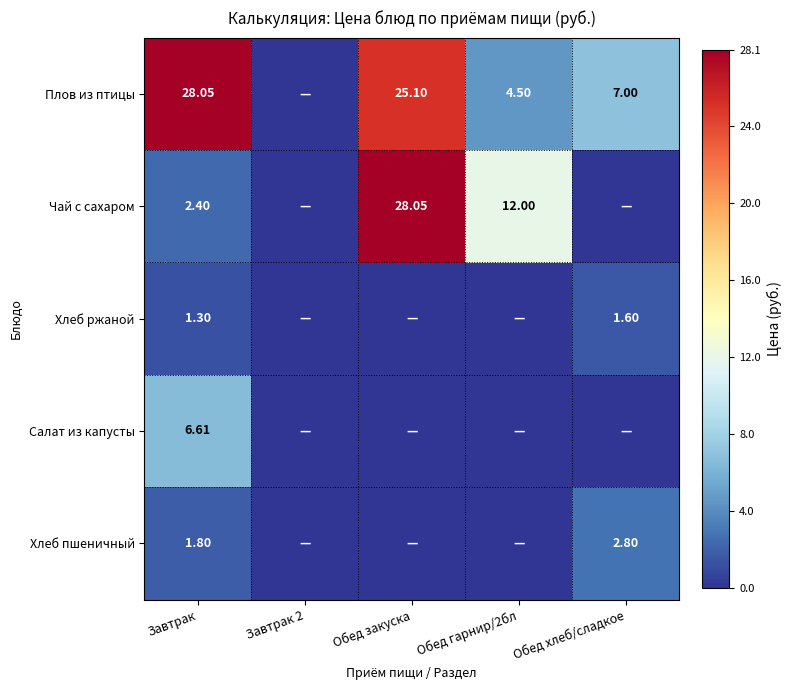

Rank the series at Завтрак from lowest to highest value.

Хлеб ржаной, Хлеб пшеничный, Чай с сахаром, Салат из капусты, Плов из птицы